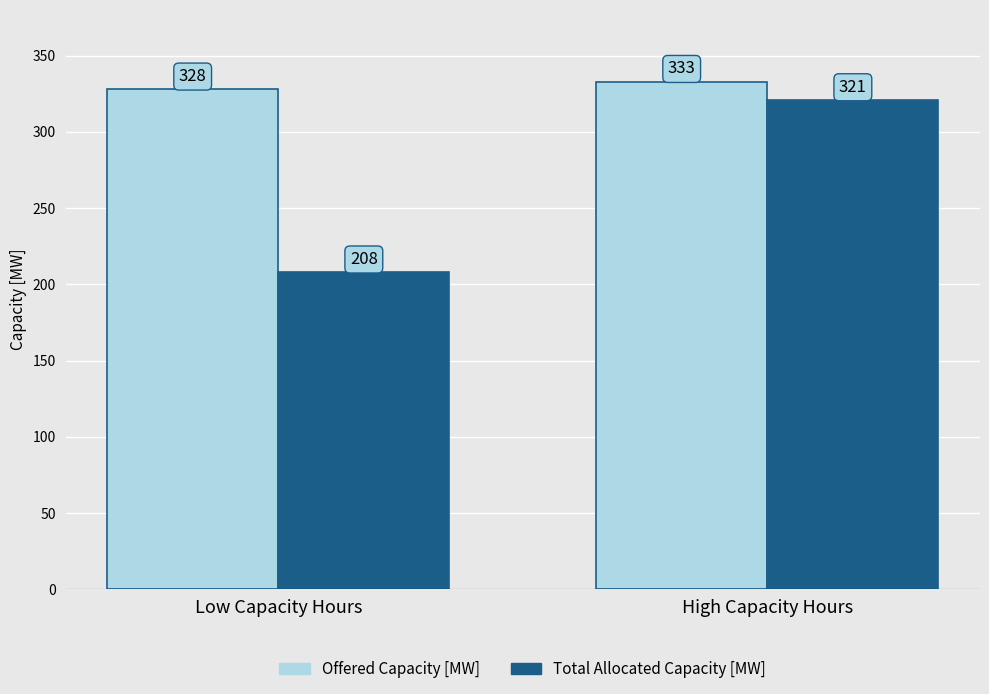

What is the difference between the Offered Capacity [MW] values at High Capacity Hours and Low Capacity Hours?

5